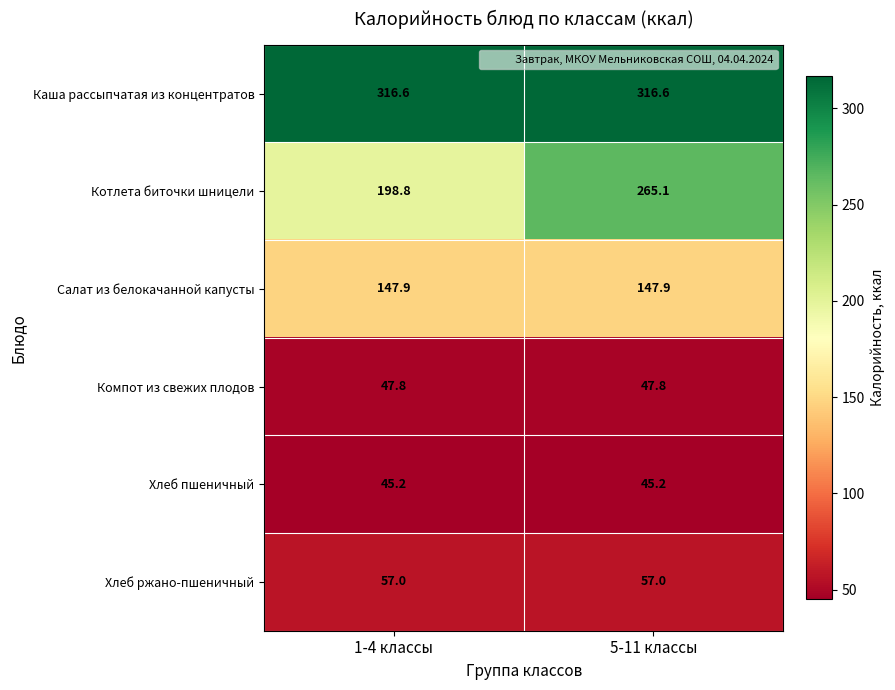

What is the sum of all Компот из свежих плодов values?

95.6